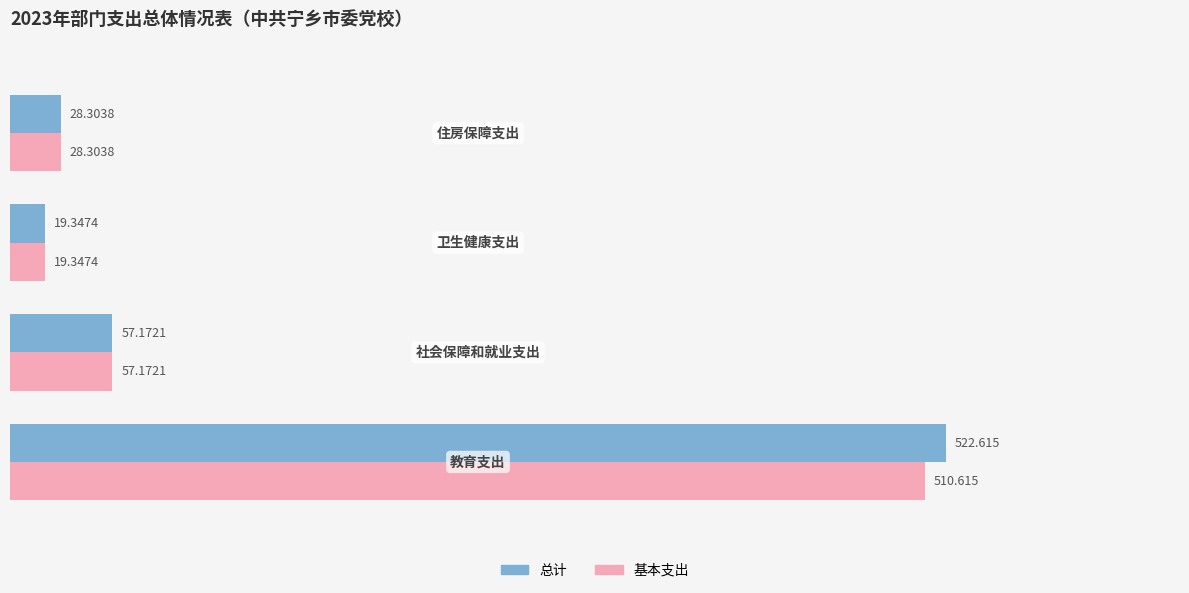

Which series has the largest total across all categories?

总计